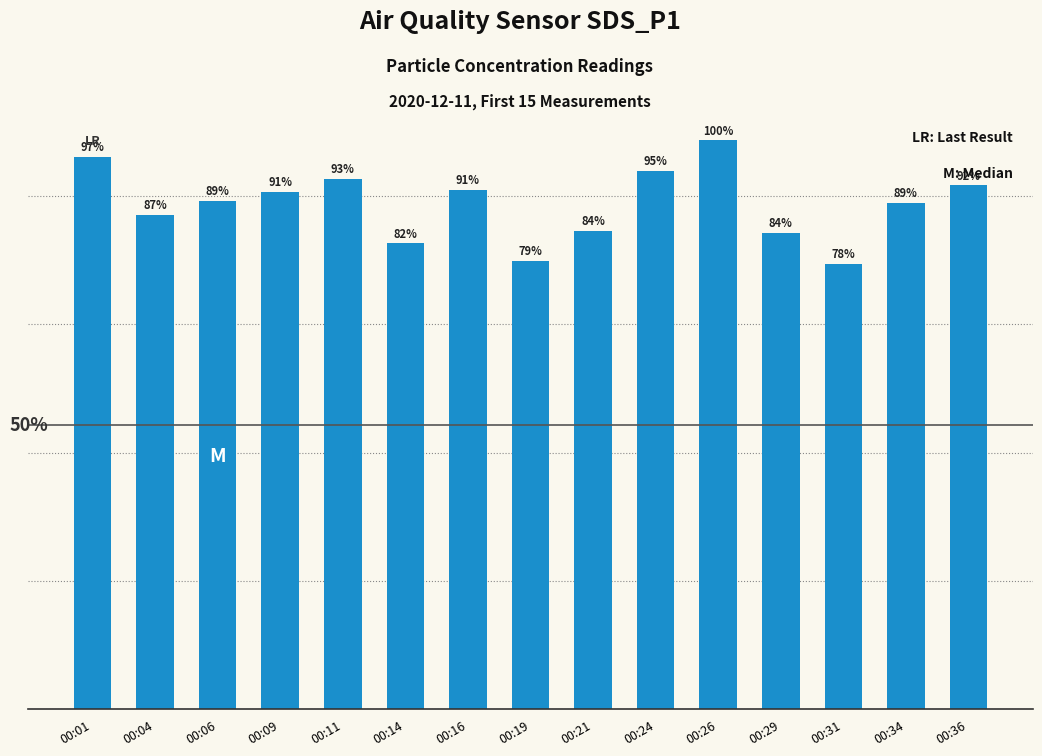

True or false: the data shows 40.8 at 00:36.

True